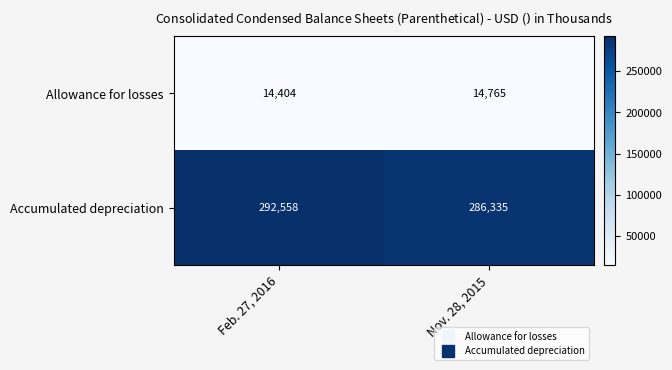

Reading left to right, what are all the values shown in this chart?

Allowance for losses: Feb. 27, 2016=14404	Nov. 28, 2015=14765
Accumulated depreciation: Feb. 27, 2016=292558	Nov. 28, 2015=286335